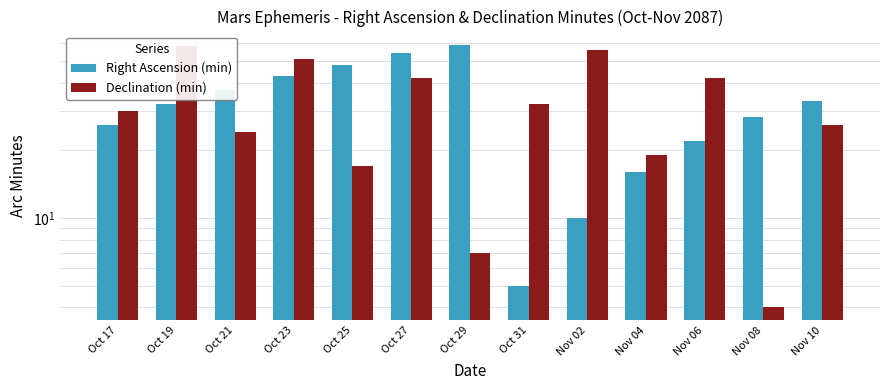

Which series changed the most between Nov 02 and Nov 04?

Declination (min)